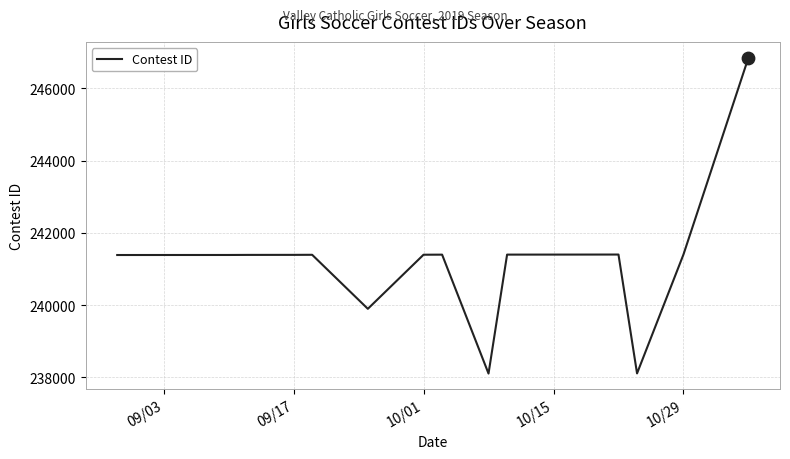

What is the maximum value shown in the chart?

246852